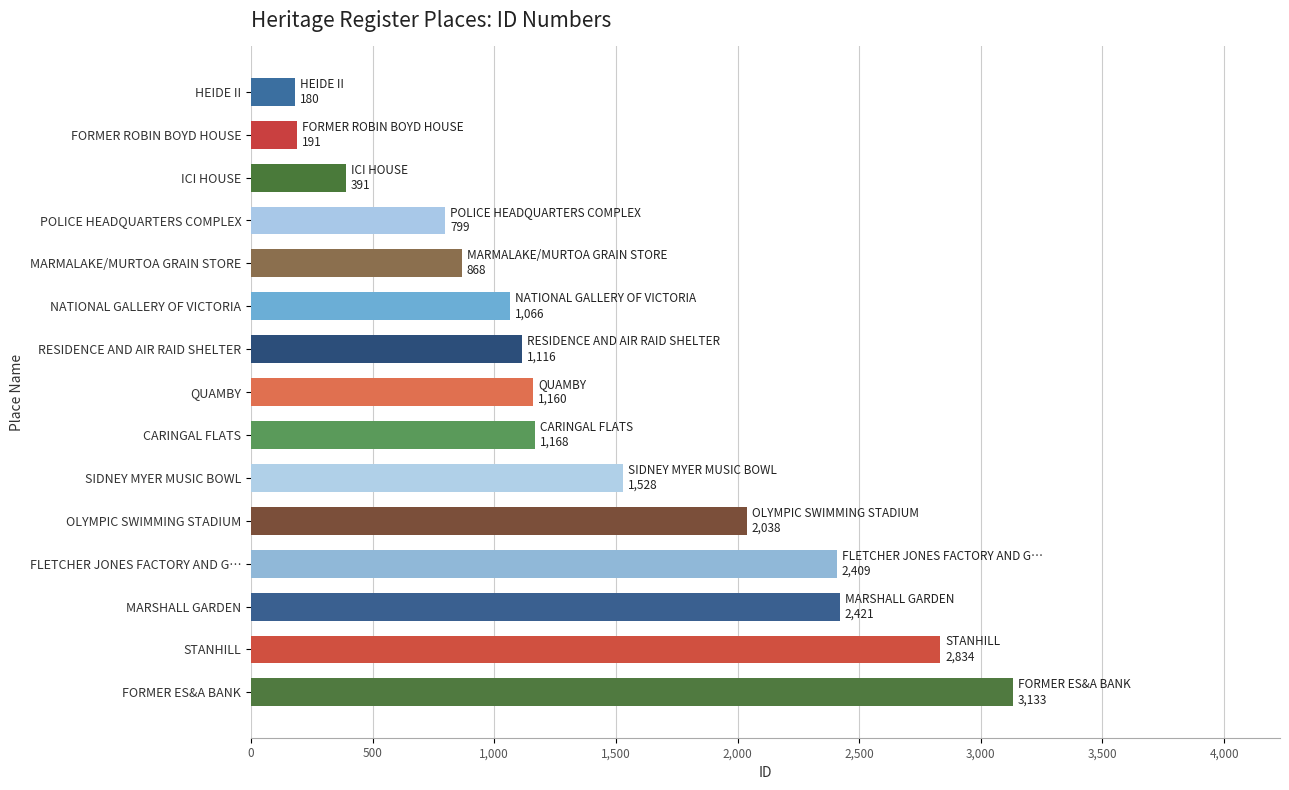

What is the smallest value displayed?

180